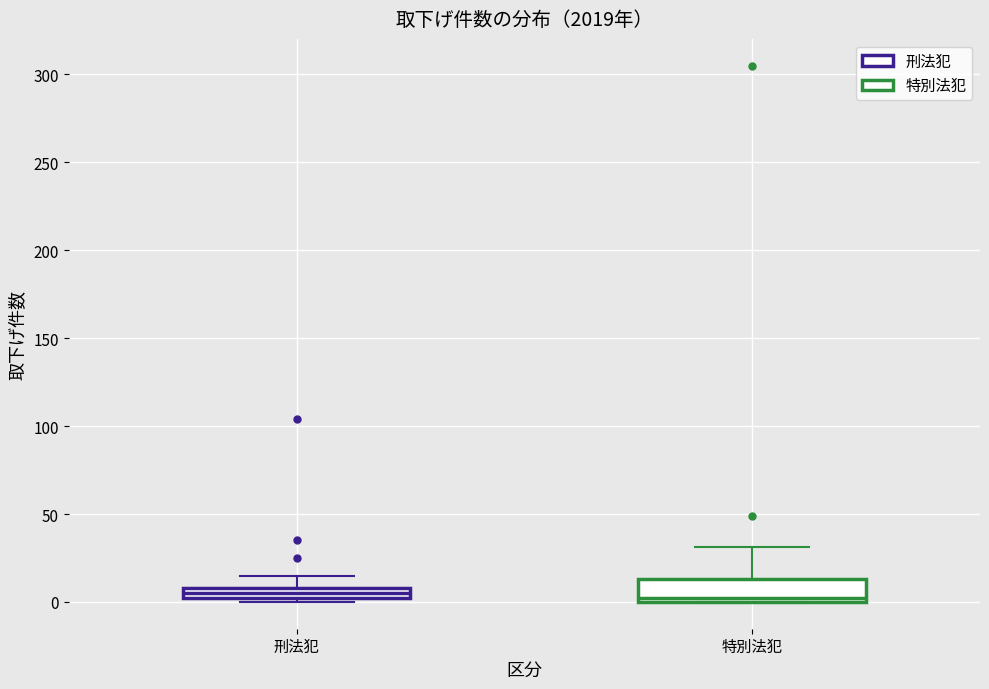

Which box is the tallest, from its lower edge to its upper edge?

特別法犯